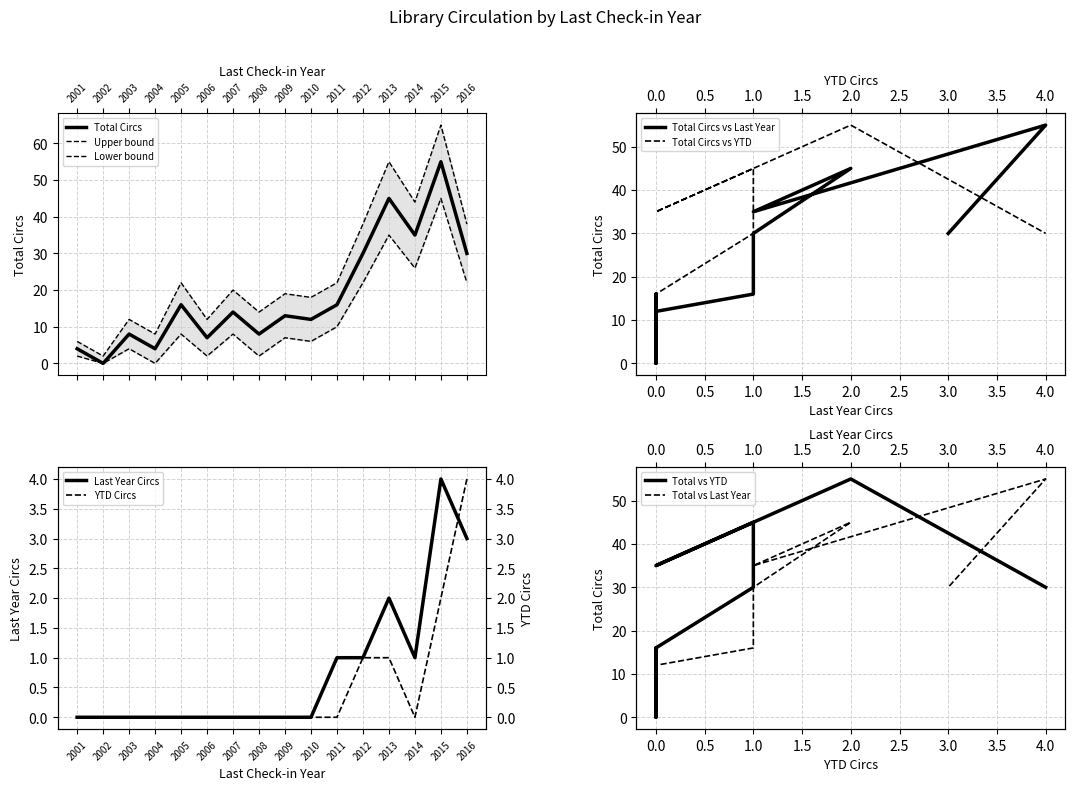

What is the sum of the Last Year Circs values at 2016 and 2005?

3